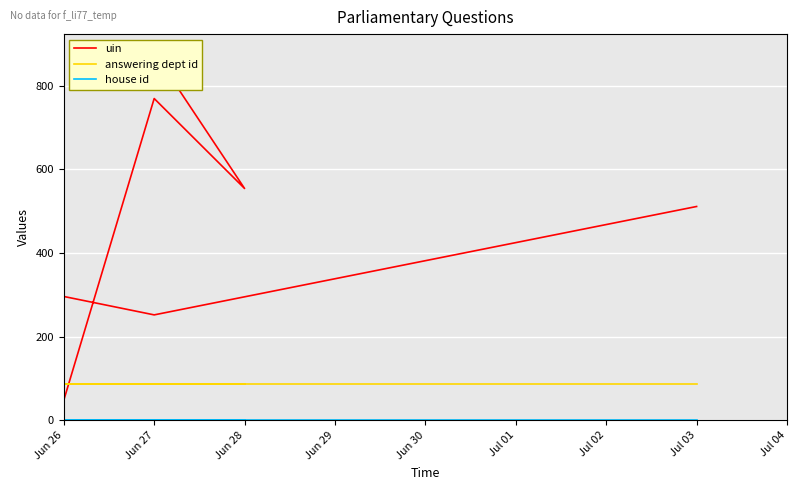

How many distinct data groups are displayed?

3